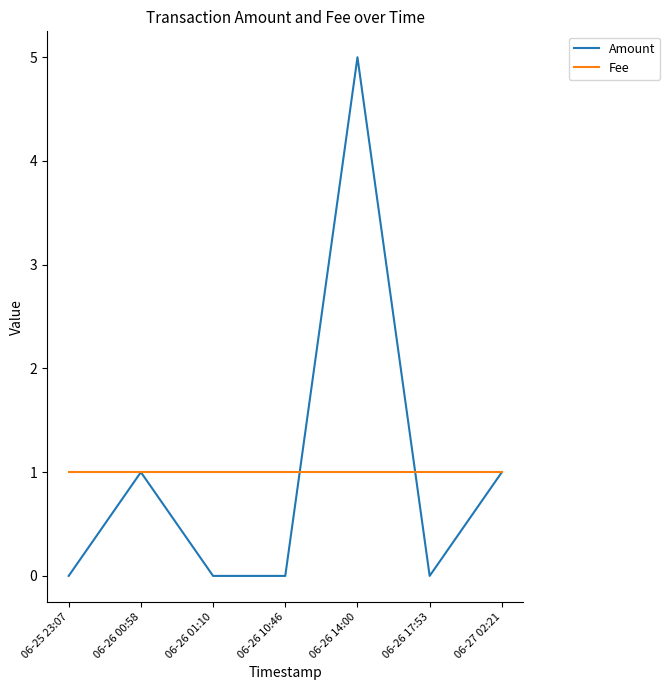

What position from the right is 06-25 23:07?

7